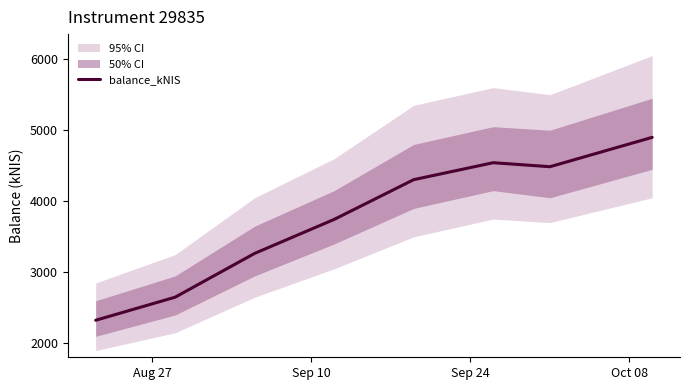

What is the highest value of the balance_kNIS series?

4899.7